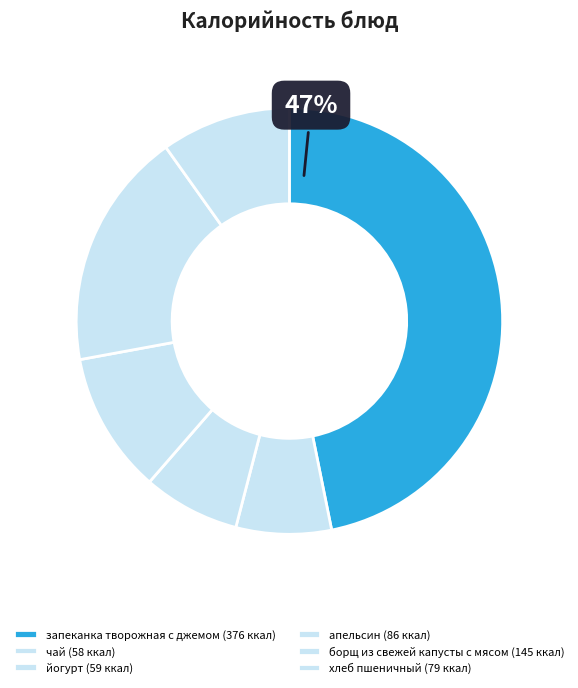

What portion of the pie excludes апельсин?

89.3%